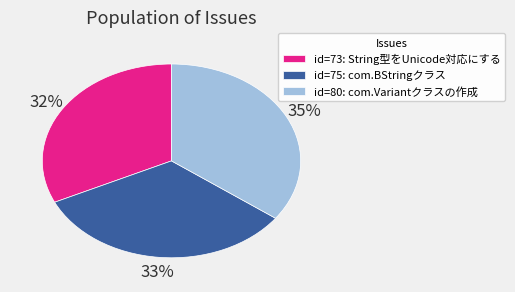

To the nearest percent, what is the combined percentage of id=75: com.BStringクラス and id=73: String型をUnicode対応にする?

65%